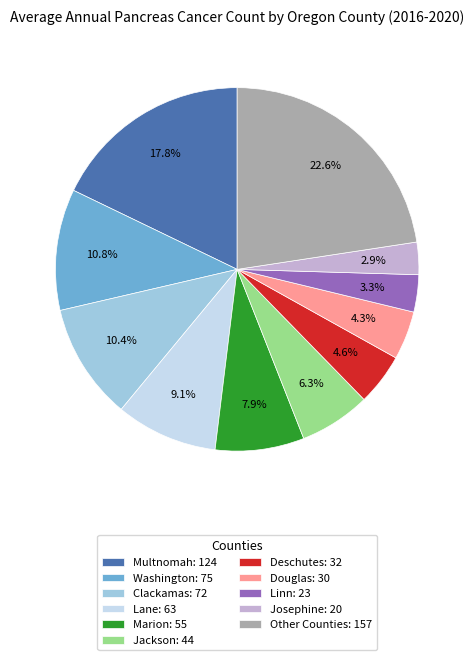

What is the ratio of the value at Other Counties: 157 to the value at Washington: 75?

2.1